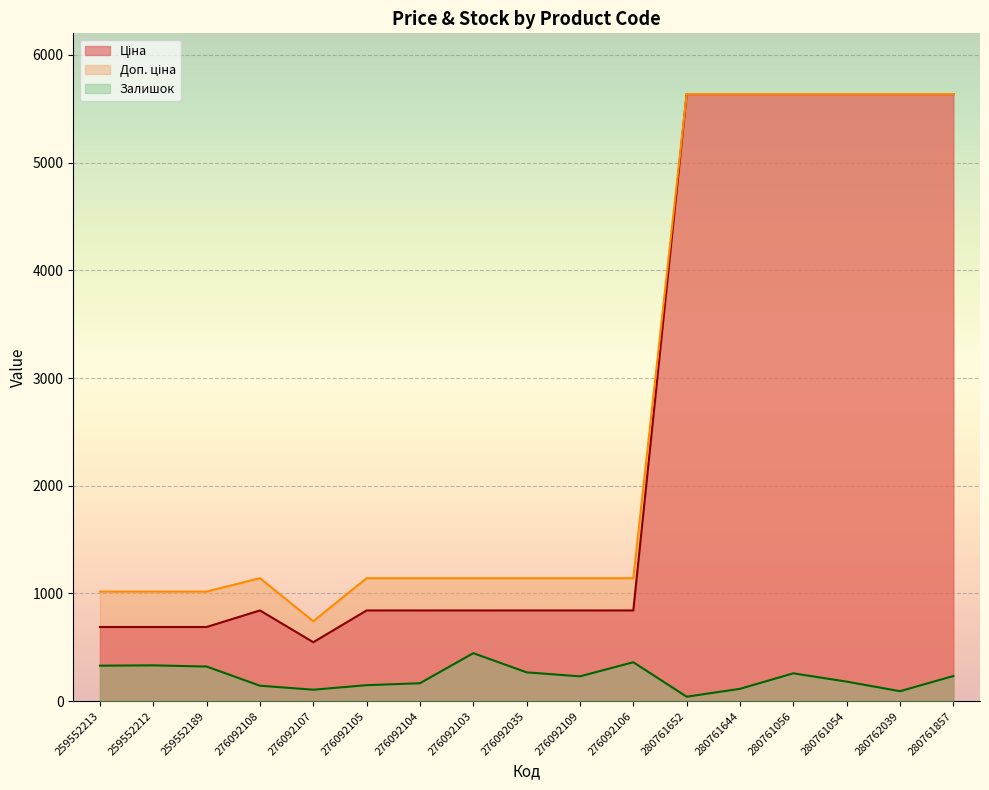

Which series has the largest range (max minus min)?

Ціна